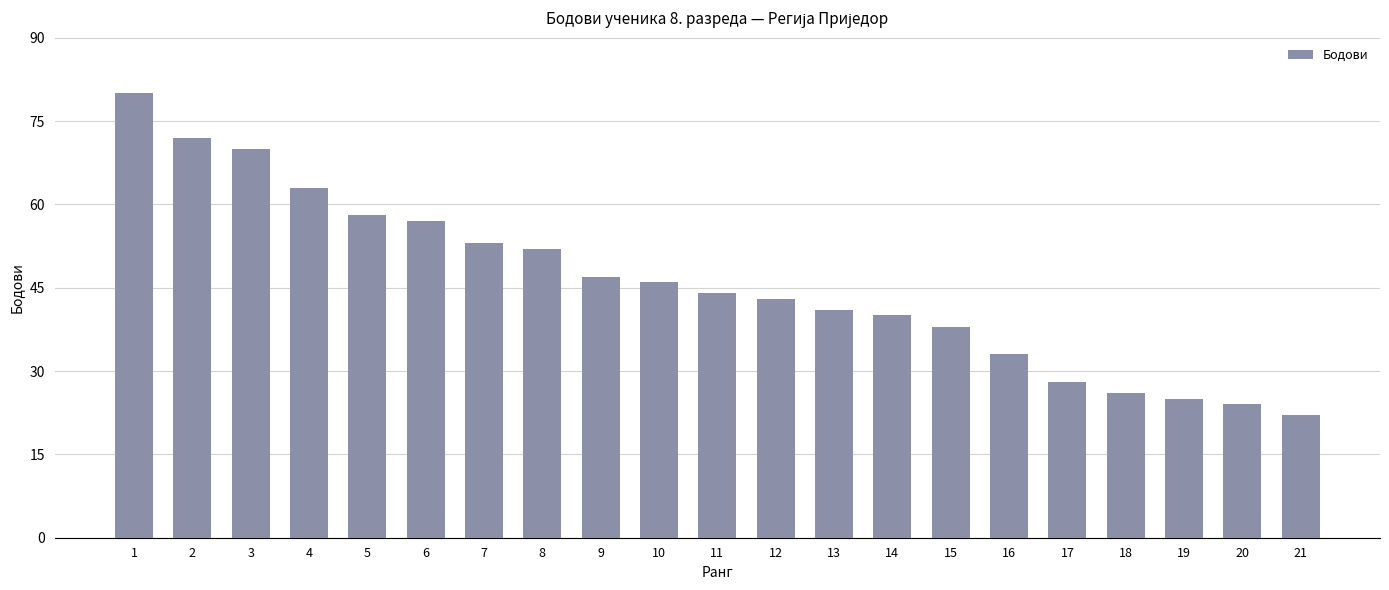

Approximately how many times larger is the value at 18 compared to 8?

0.5